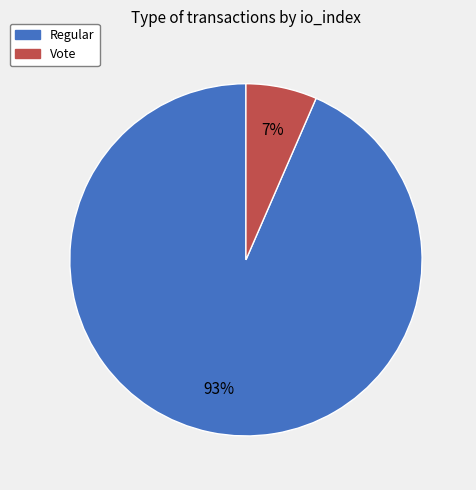

Which category has the biggest portion of the pie?

Regular